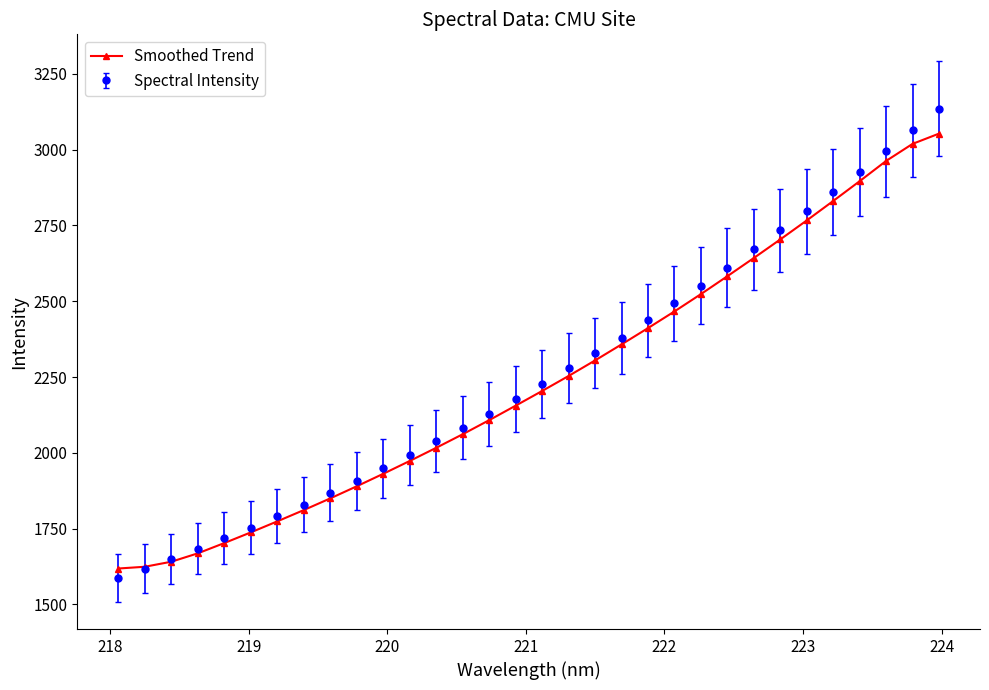

What is the lowest value of the Spectral Intensity series?

1587.4